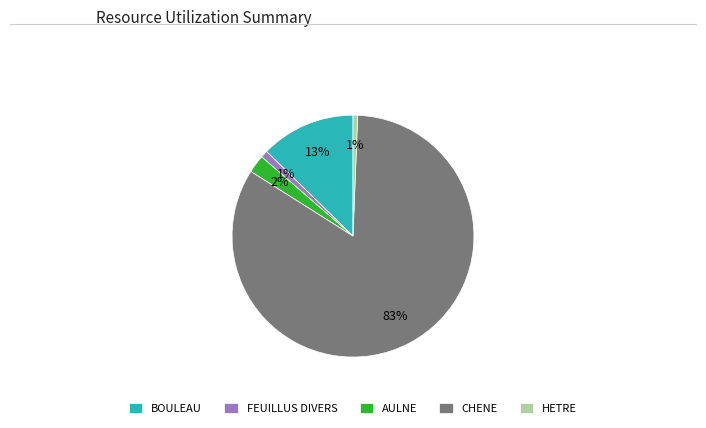

Between CHENE and AULNE, which is larger?

CHENE